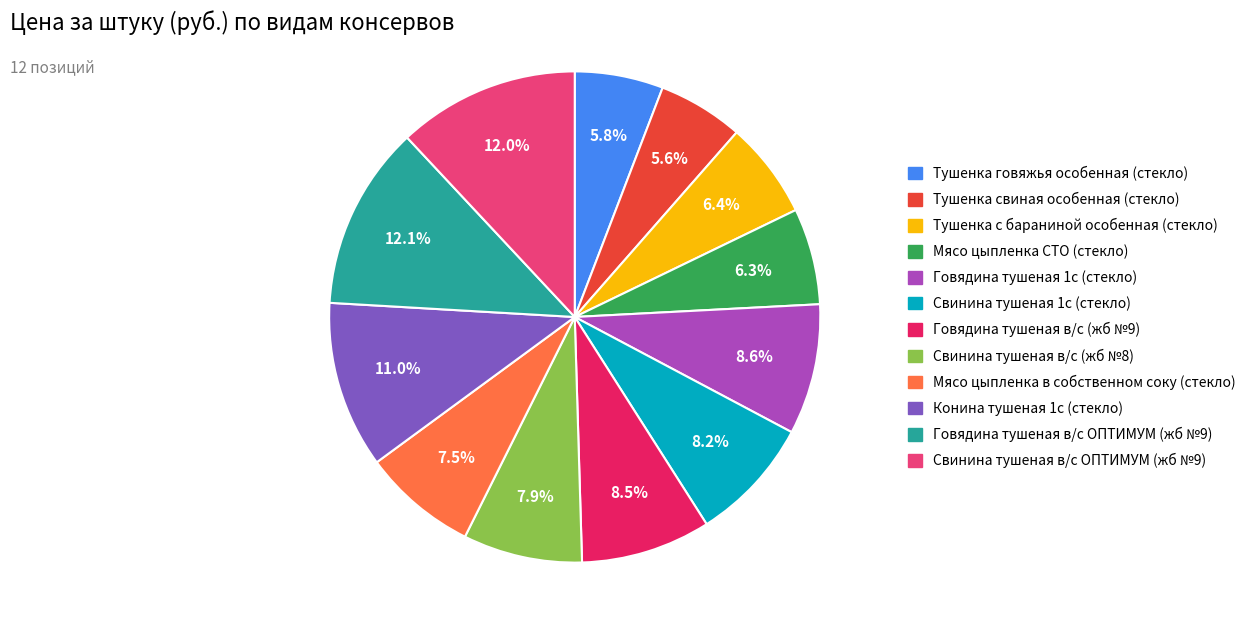

Is it true that Свинина тушеная в/с (жб №8) is 8% of the pie?

True